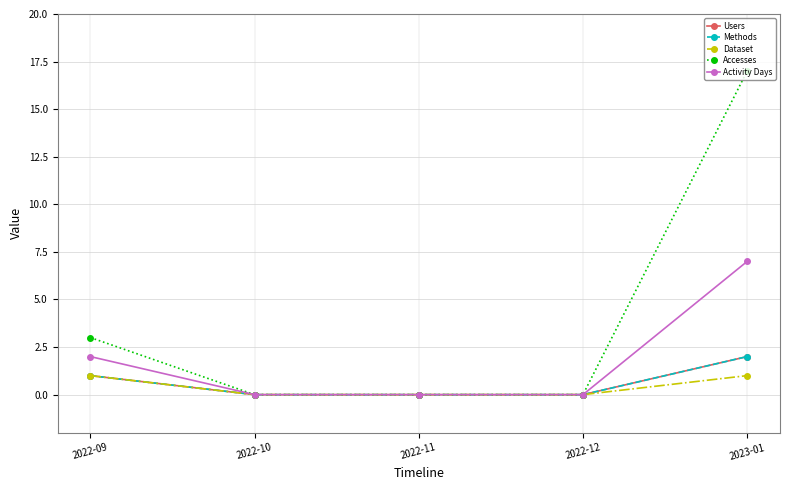

Which series changed the most between 2022-09 and 2022-12?

Accesses